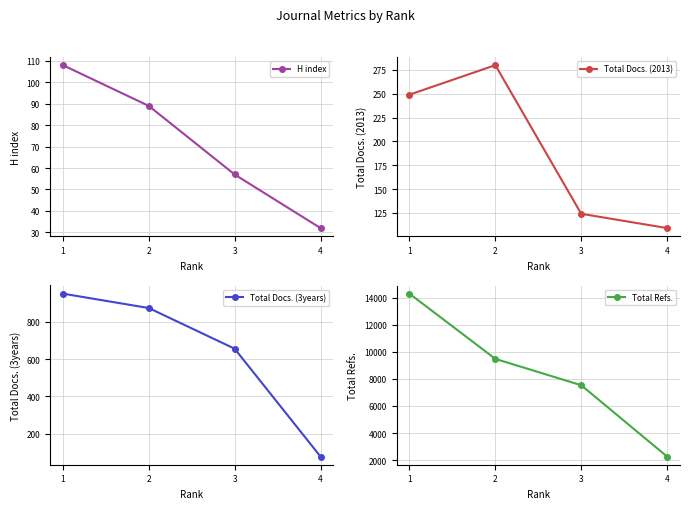

At how many categories does at least one series exceed 2765?

3